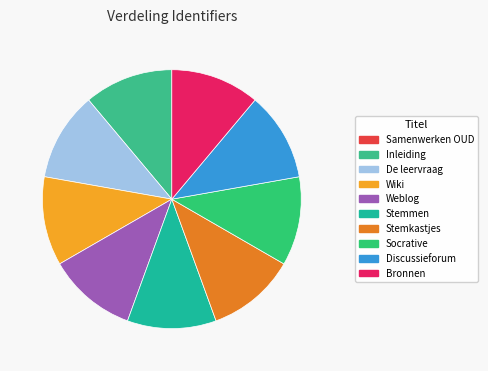

Is it true that Stemmen is 22% of the pie?

False